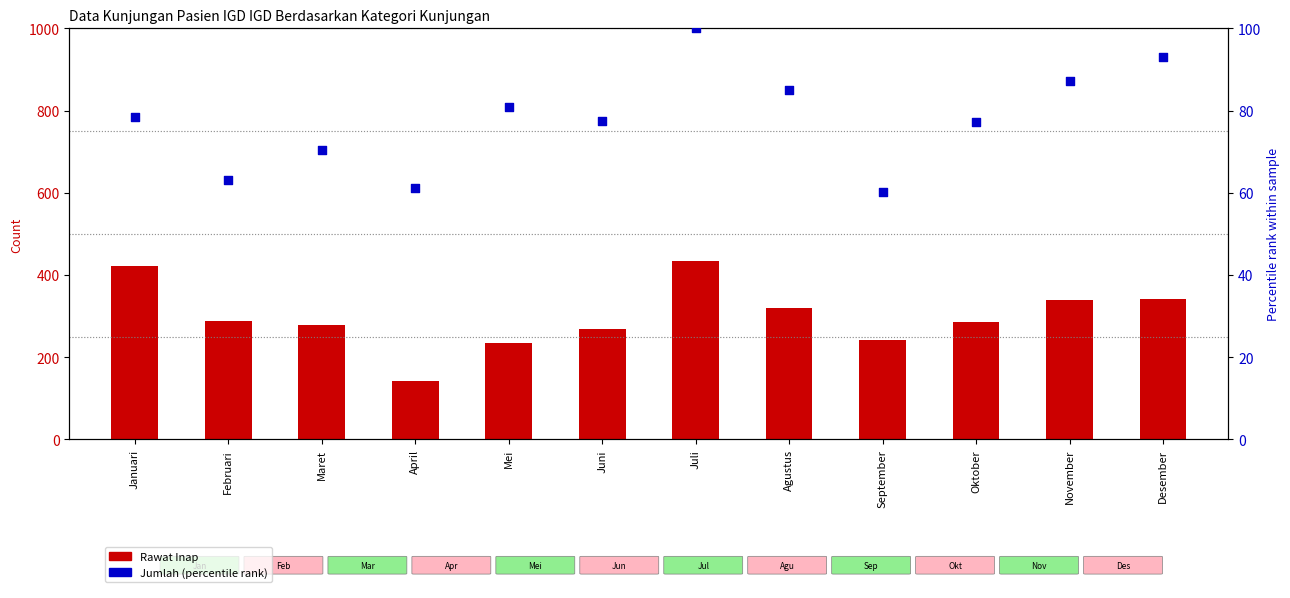

What are all the series names shown in the legend?

Rawat Inap (count), Jumlah (percentile rank)